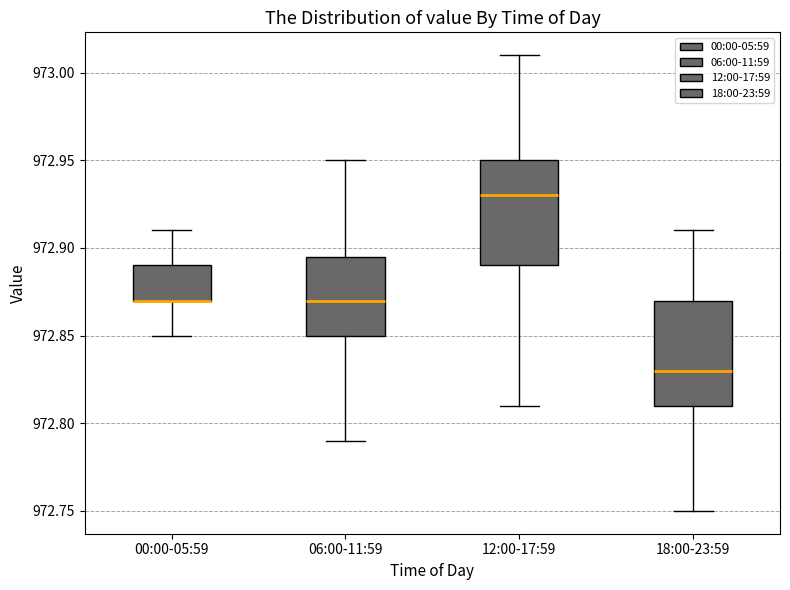

Reading left to right, read every box against the y-axis: the position of its median line, the range the box covers, and the ends of its whiskers. The values are not printed on the chart, so give them approximately, as read against the axis.

00:00-05:59: median 972.870 (drawn on the box's lower edge), box 972.870 to 972.890, whiskers 972.850 to 972.910
06:00-11:59: median 972.870, box 972.850 to 972.895, whiskers 972.790 to 972.950
12:00-17:59: median 972.930, box 972.890 to 972.950, whiskers 972.810 to 973.010
18:00-23:59: median 972.830, box 972.810 to 972.870, whiskers 972.750 to 972.910